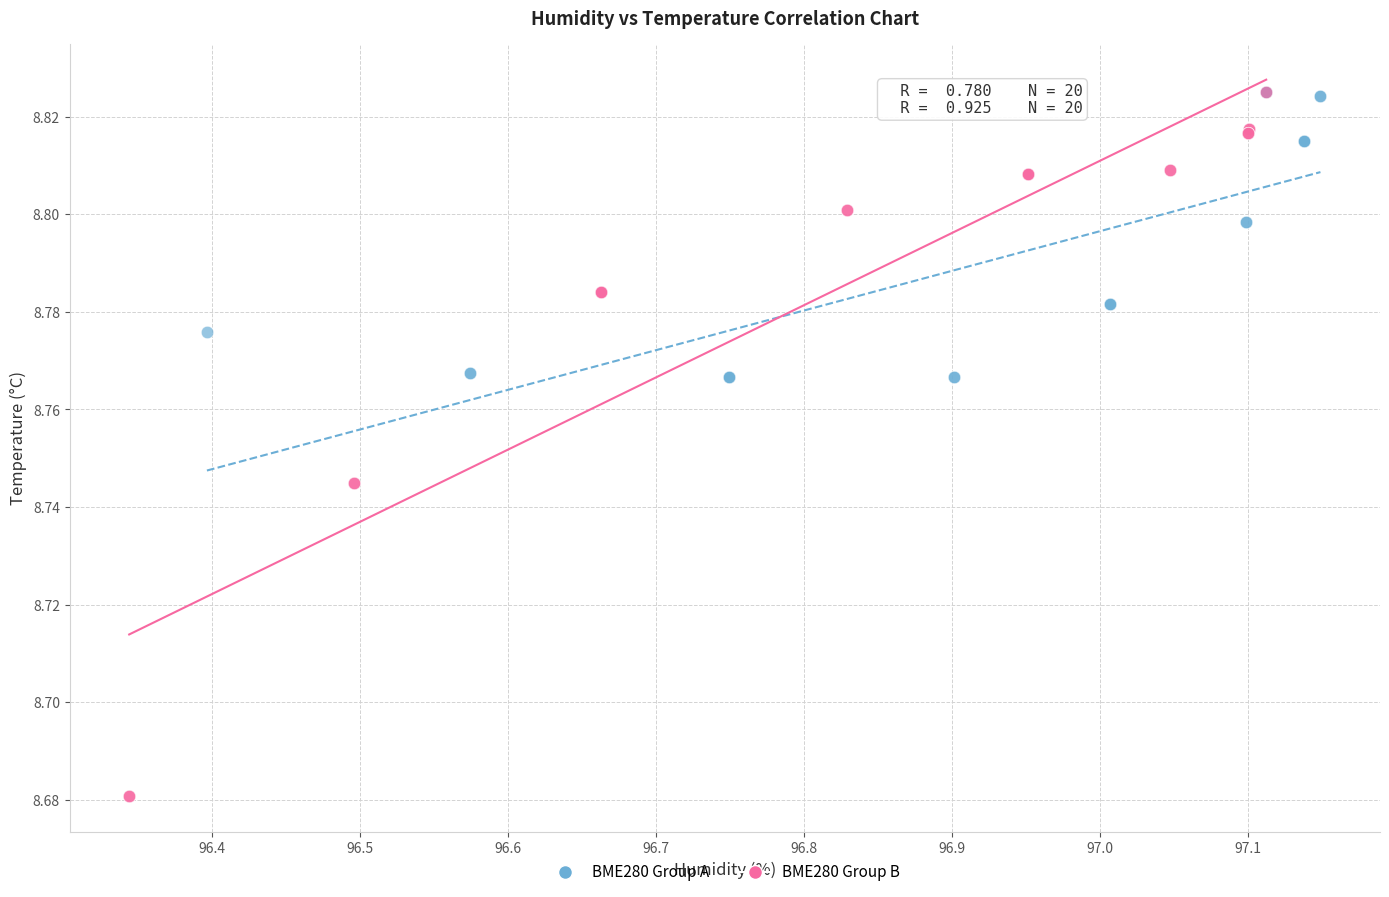

Which series contains the lowest Y value?

BME280 Group B